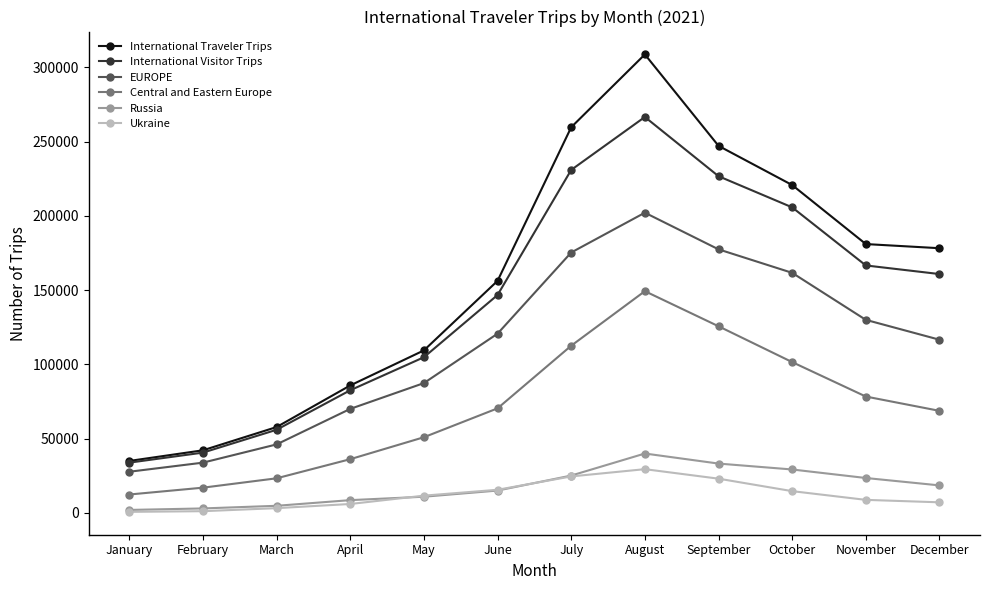

How many distinct data groups are displayed?

6